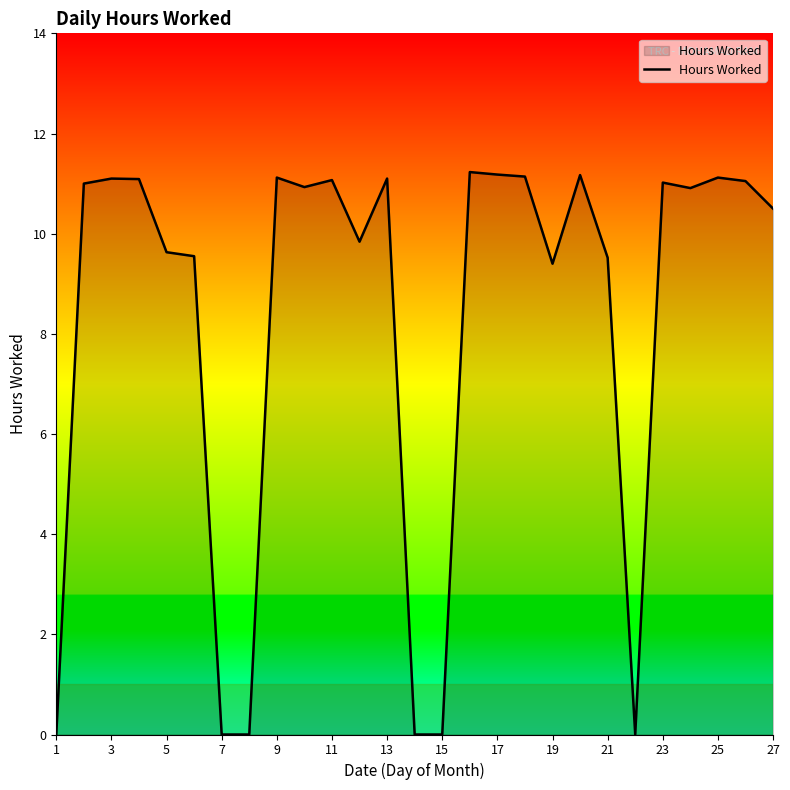

What is the sum of all values?

224.7